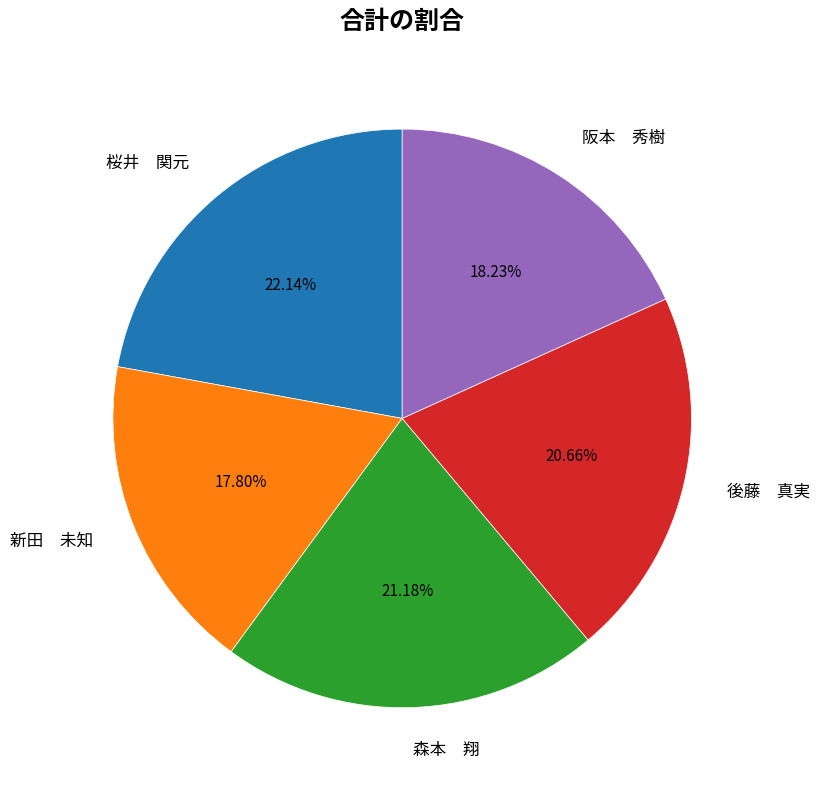

What is the largest slice in the pie chart?

桜井 関元